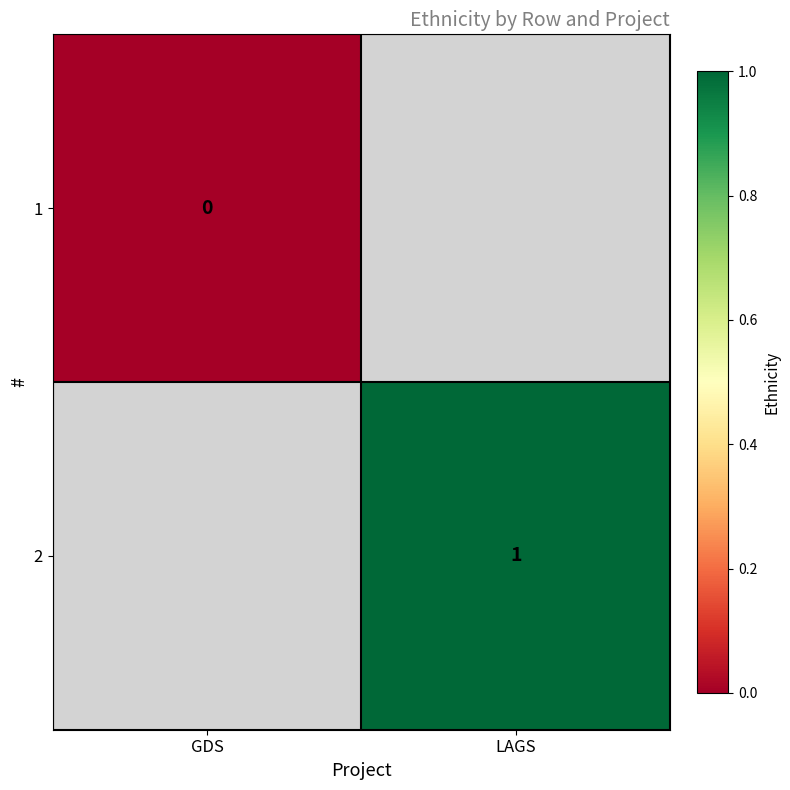

Is the value of 1 at GDS greater than the value of 2 at LAGS?

No